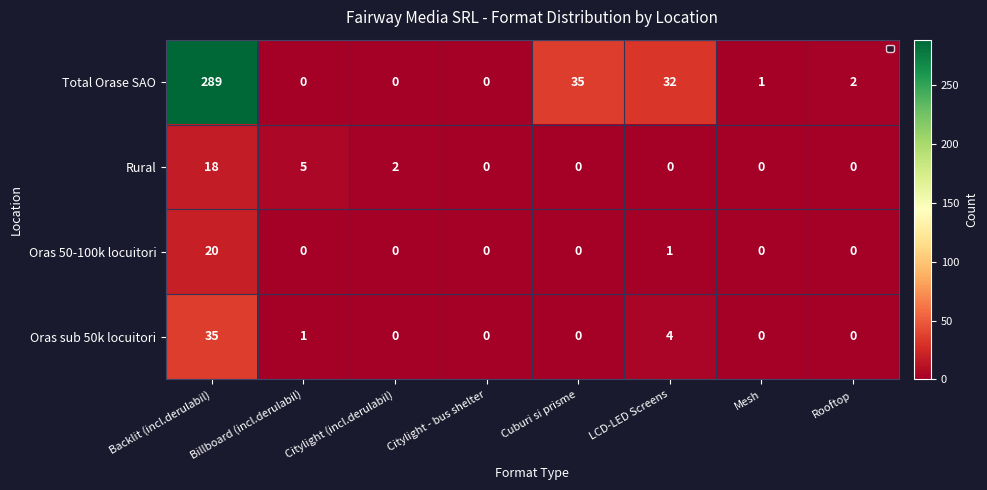

Is the value of Oras sub 50k locuitori at Backlit (incl.derulabil) greater than the value of Rural at Rooftop?

Yes